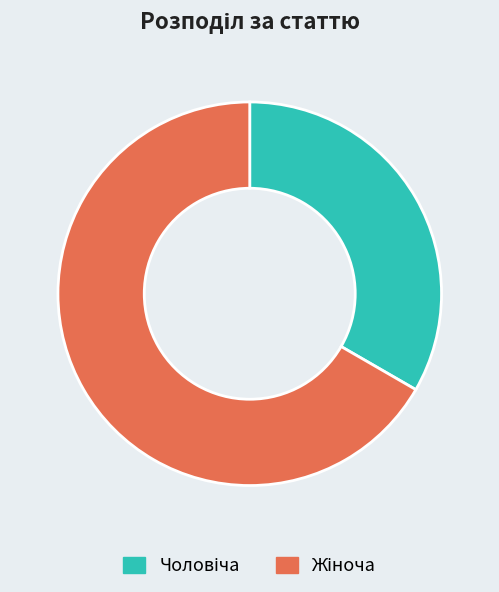

Count the number of slices in the pie.

2